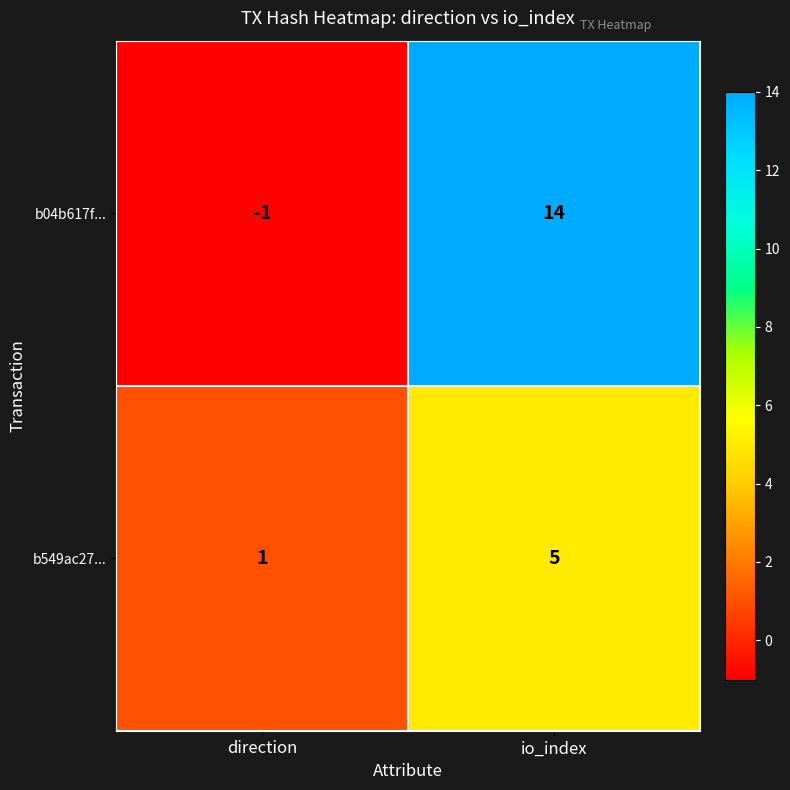

Which series changed the most between direction and io_index?

b04b617f...